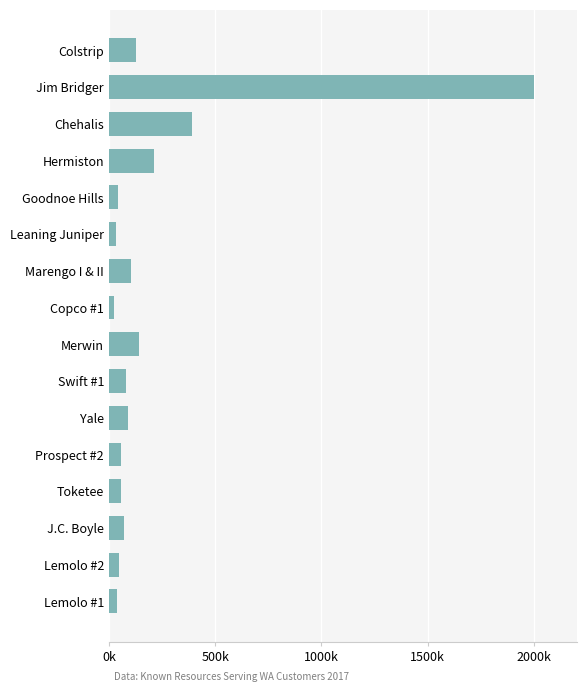

Does the chart contain any negative values?

No